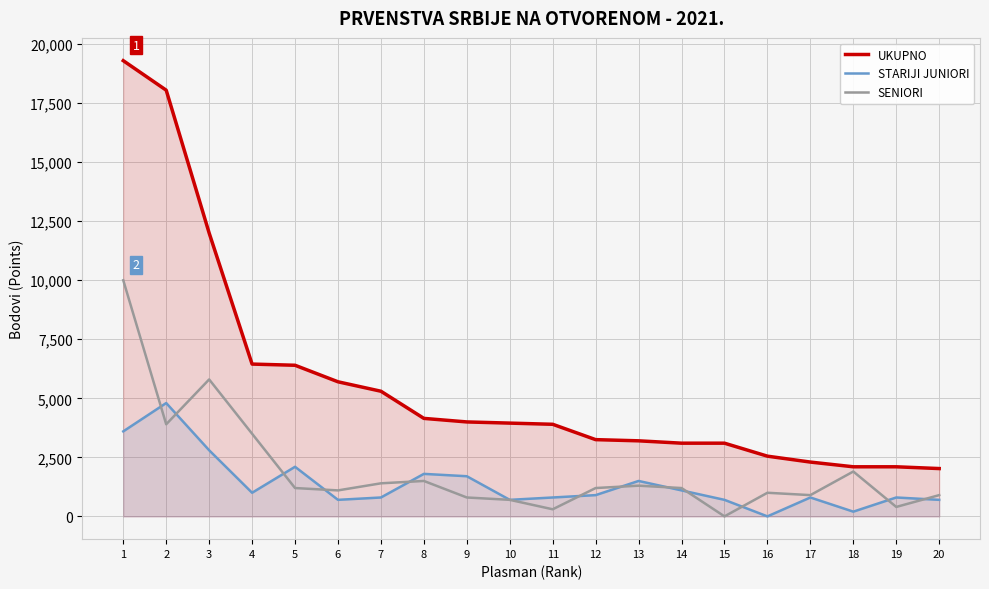

How many lines are shown in the chart?

3